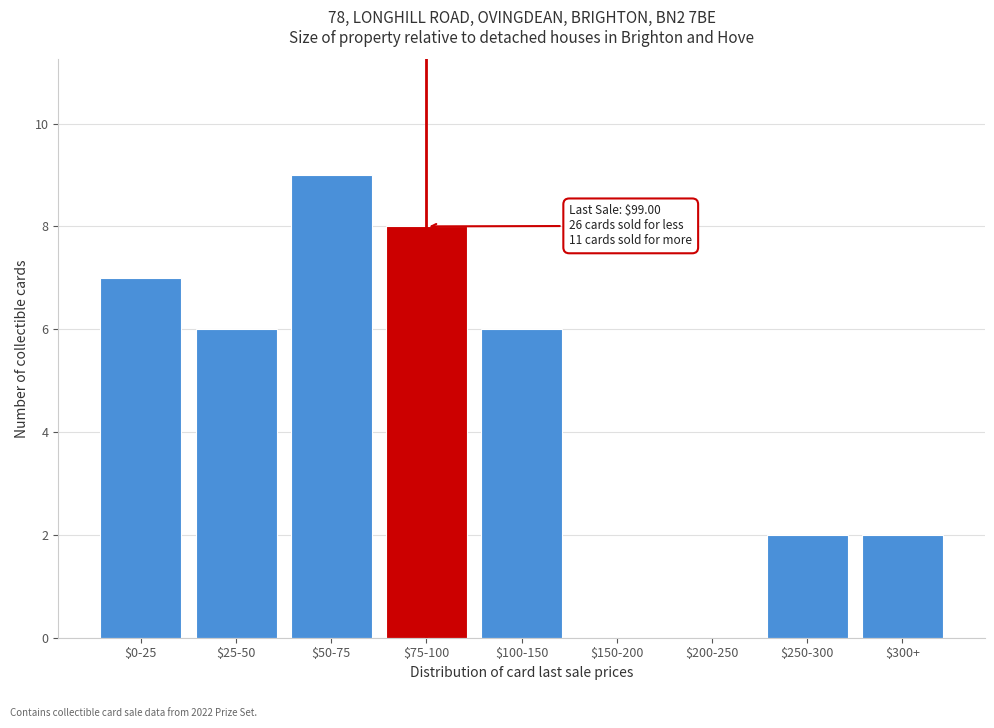

What is the greatest value displayed?

9